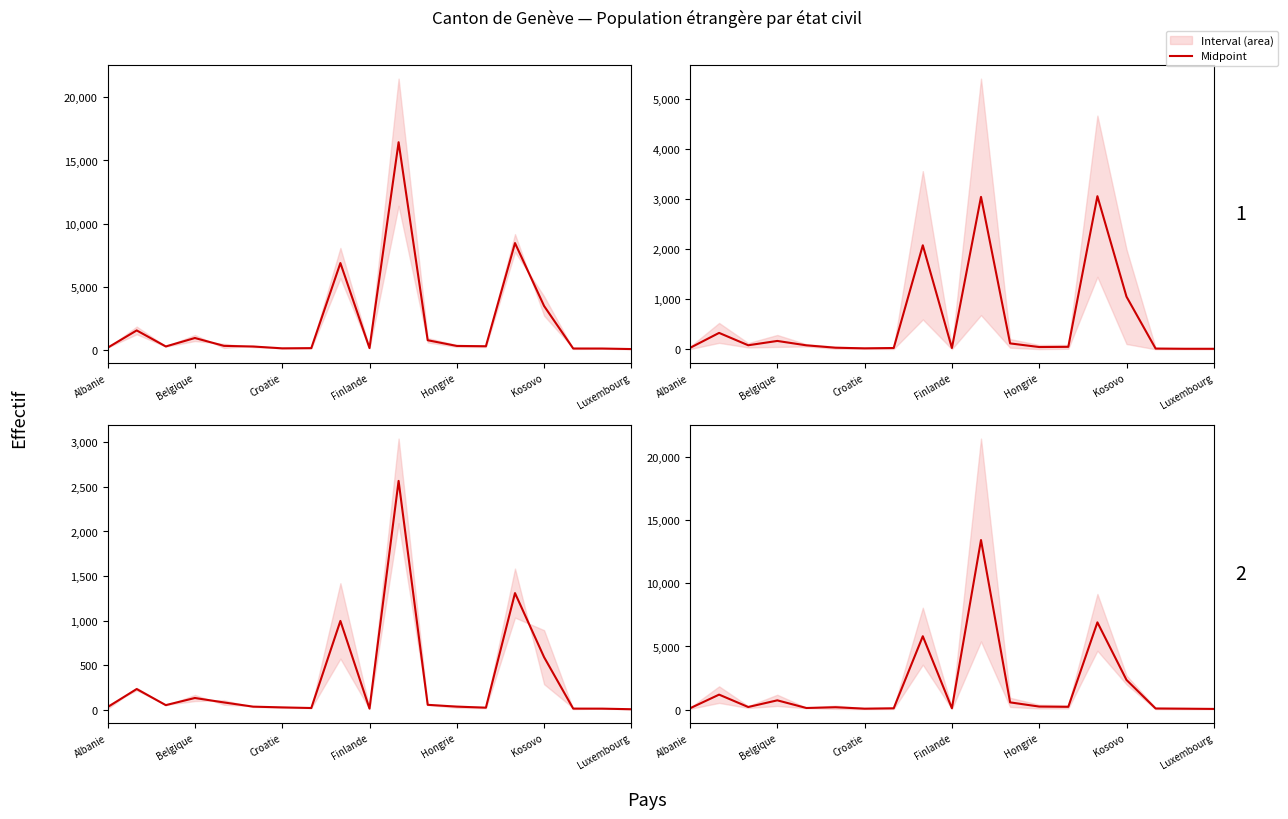

True or false: Mean of Divorcé(e) & Dont marié and Mean of Célibatair & Marié(e) cross at least once.

False